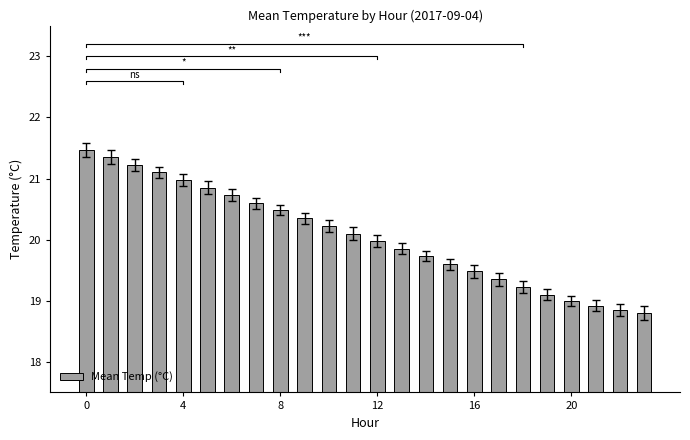

What is the sum of all Mean Temp (°C) values?

481.4